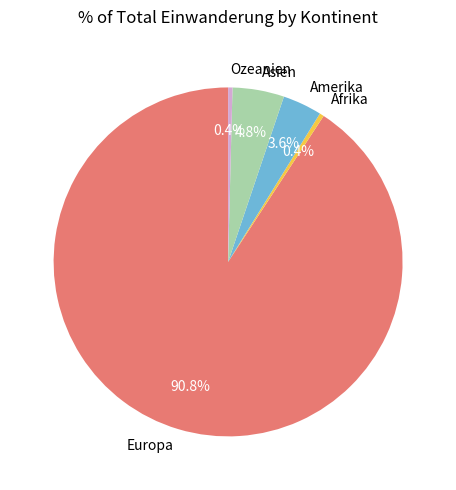

What is the largest slice in the pie chart?

Europa